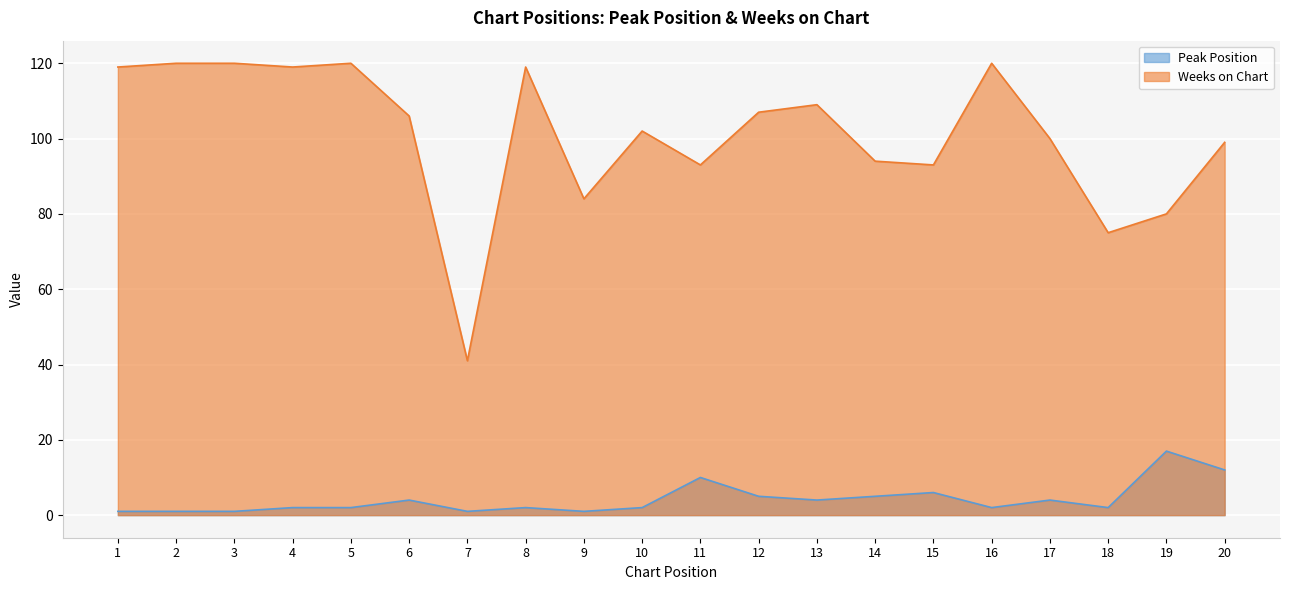

What is the sum of all Peak Position values?

84